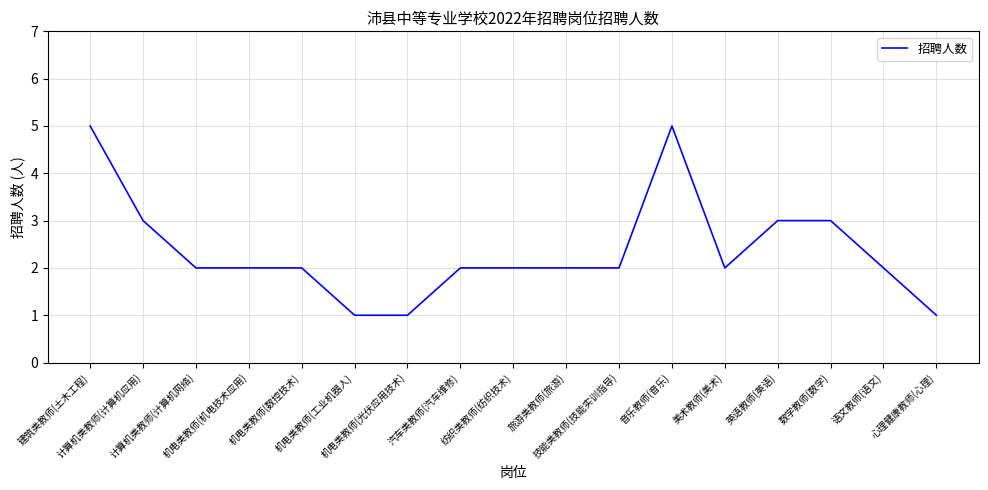

How many lines are shown in the chart?

1